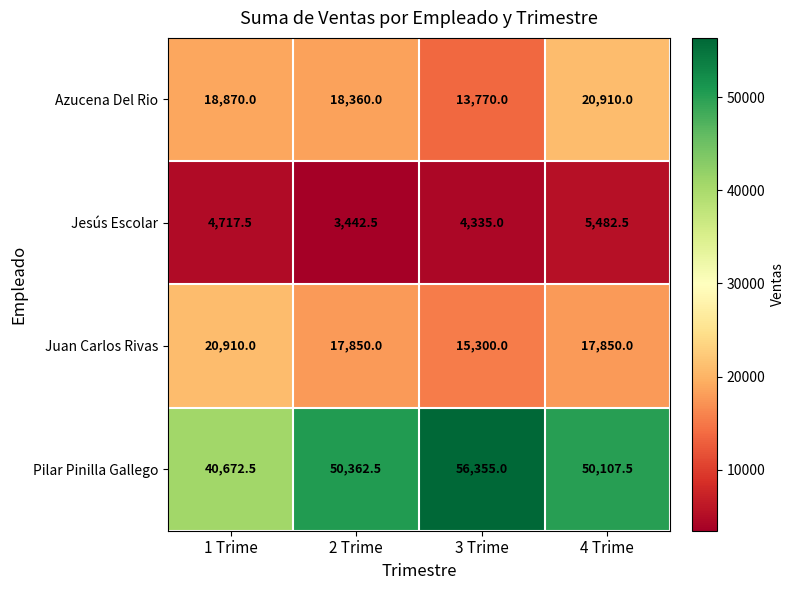

How many categories are shown in the chart?

4